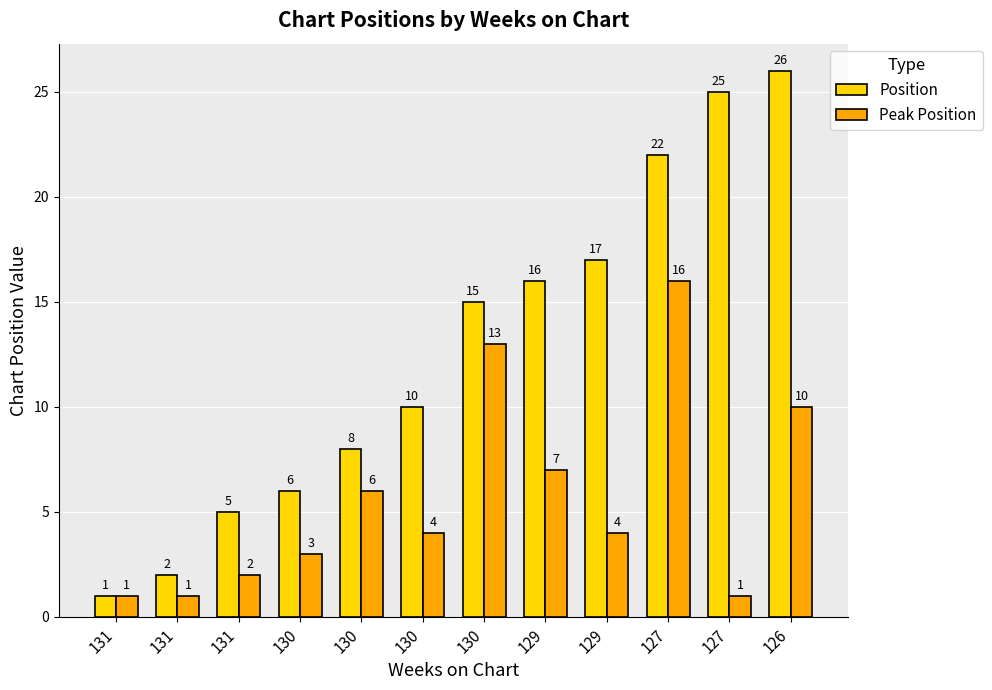

Between 127 and 130, which is larger?

127